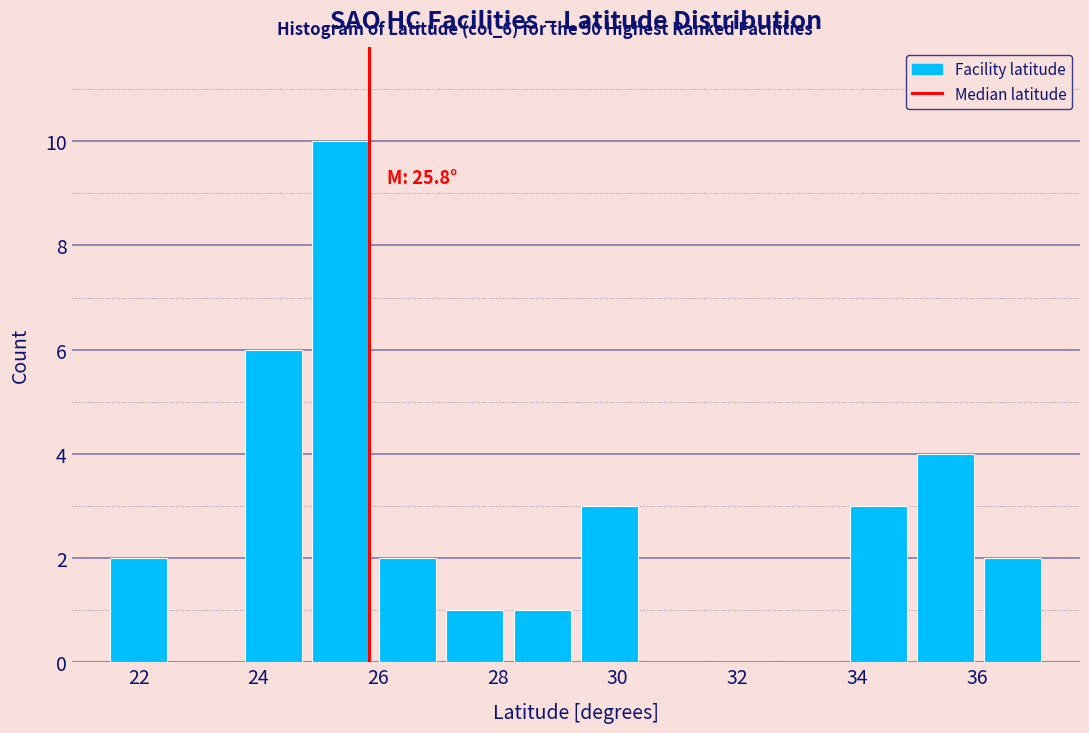

Which range on the x-axis has the tallest bar?

24.8 to 26.0